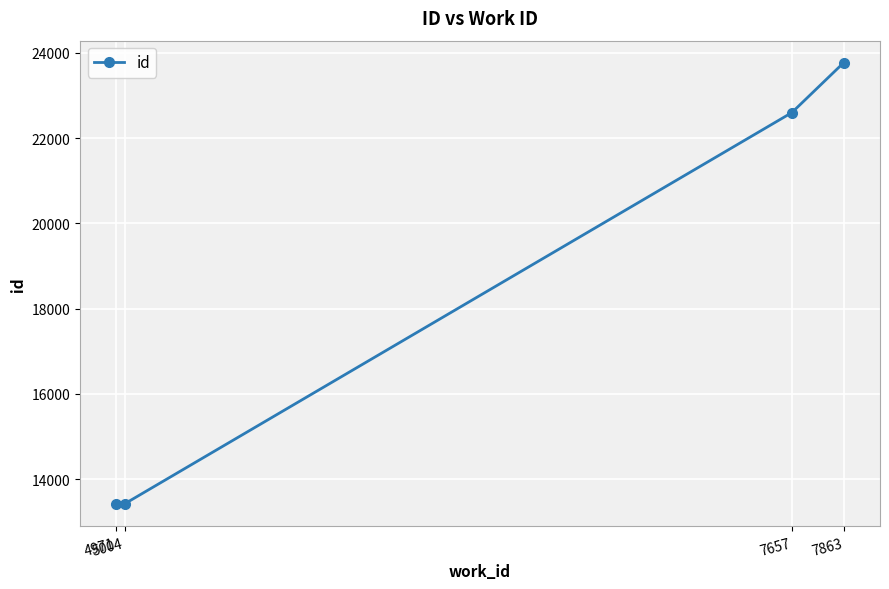

How many distinct data groups are displayed?

1